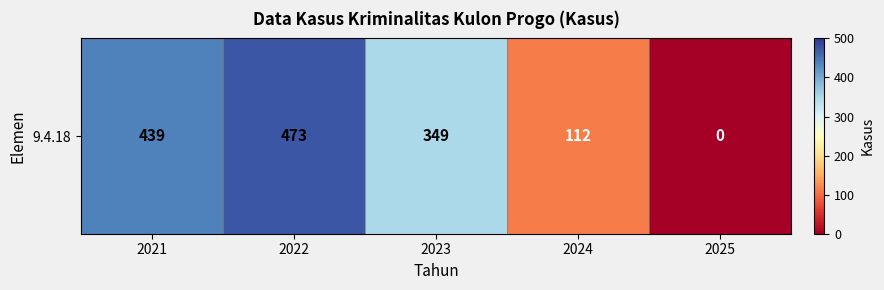

What value does the data have at 2024?

112